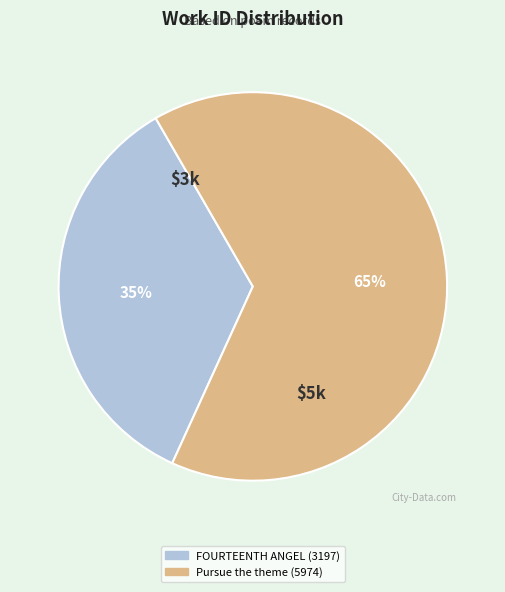

Is there any slice that represents more than half of the pie?

Yes